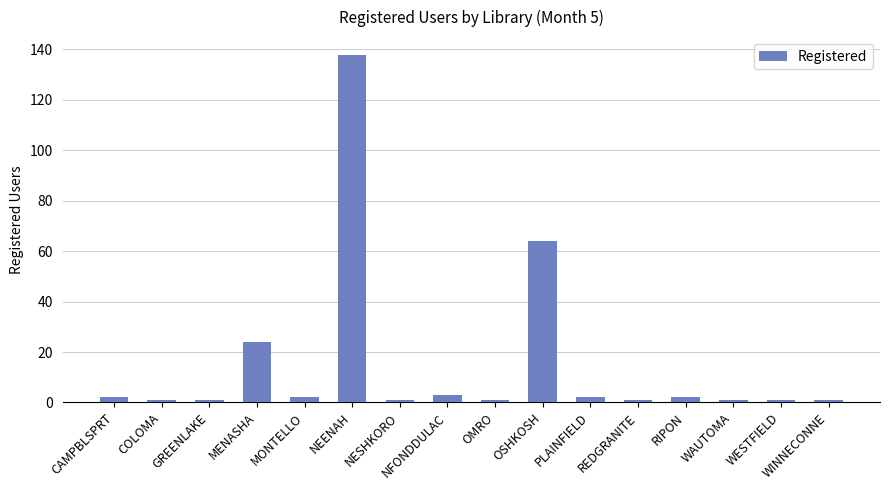

What position from the left is NEENAH?

6